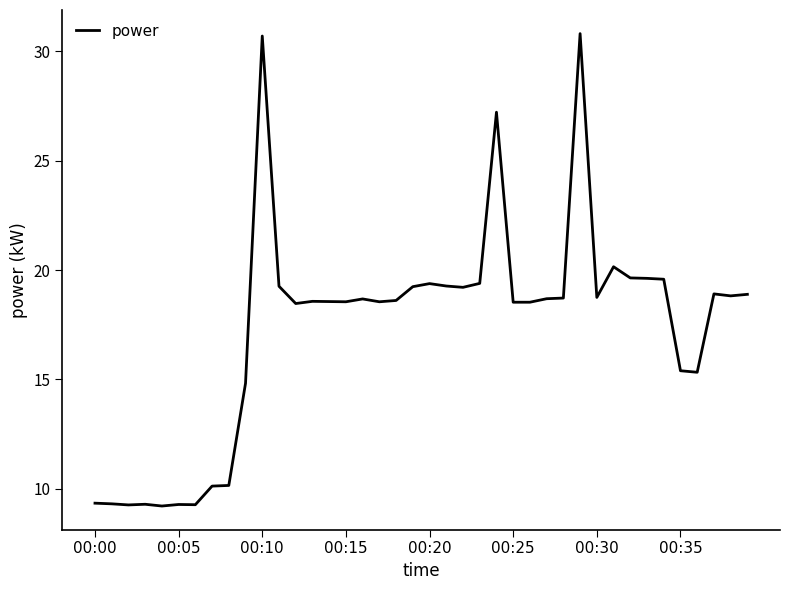

What is the average value?

17.4